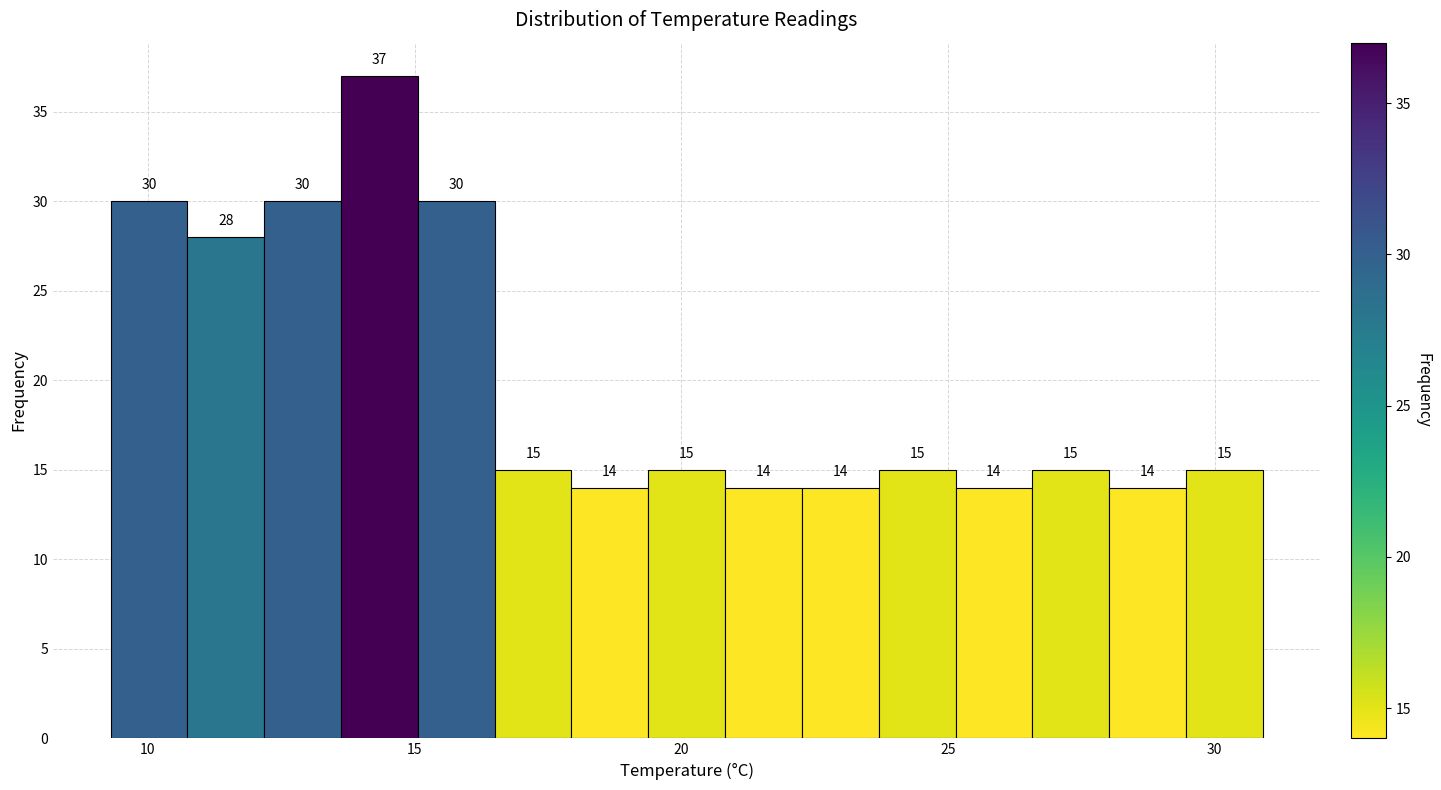

Read against the x-axis, roughly where is the centre of the tallest bar?

14.5